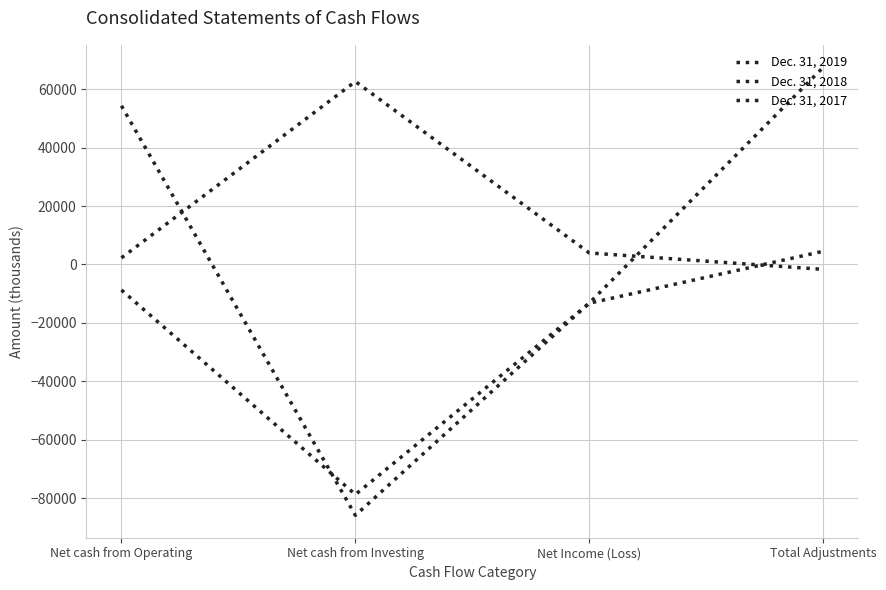

Count the number of categories in the chart.

4